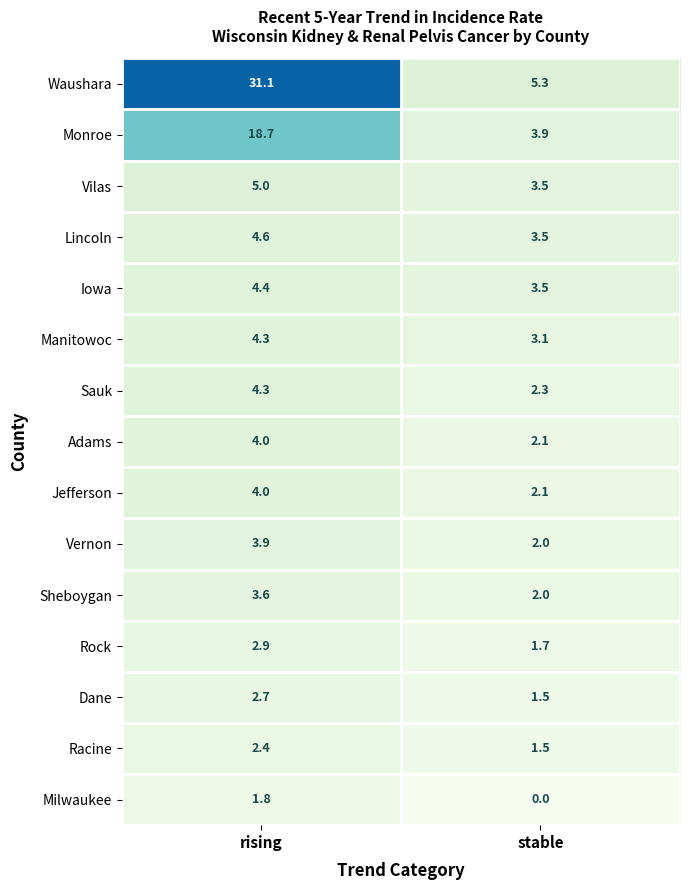

How many data points does each series have?

2